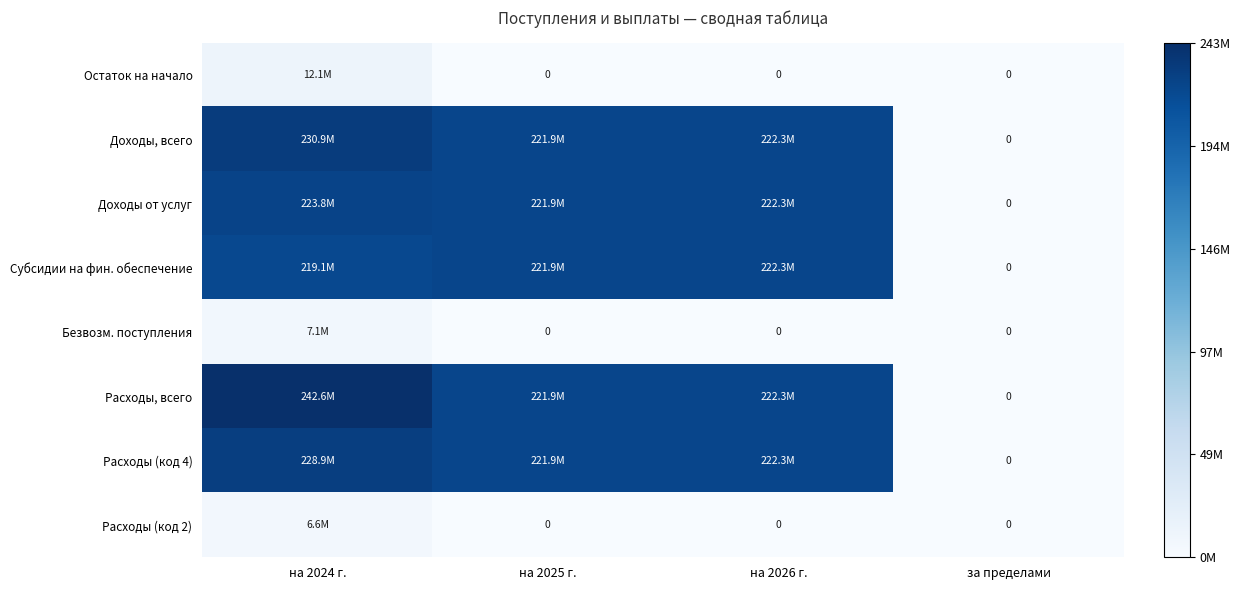

Where does the Доходы, всего series first go above 222318135?

на 2024 г.